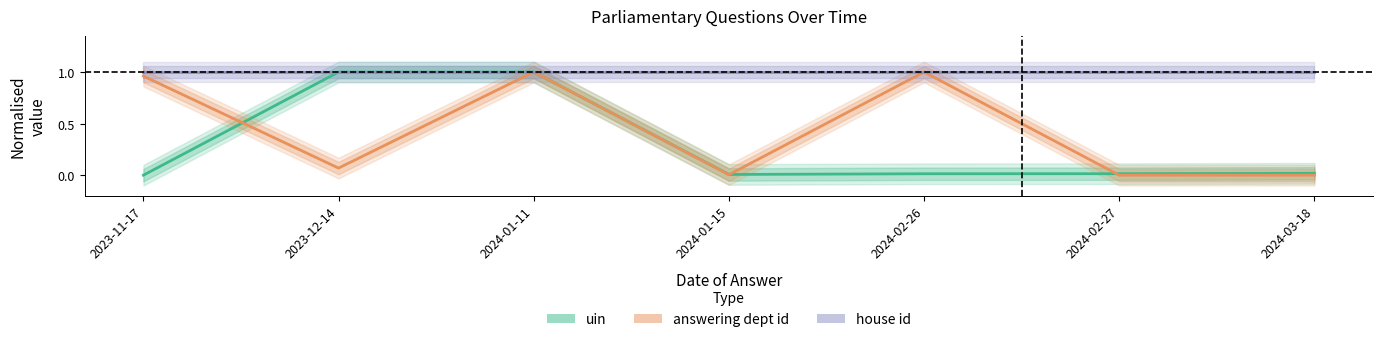

Reading left to right, what are all the values shown in this chart?

uin: 0.0	1.0	1.0	0.0	0.0	0.0	0.0
answering dept id: 1.0	0.1	1.0	0.0	1.0	0.0	0.0
house id: 1.0	1.0	1.0	1.0	1.0	1.0	1.0